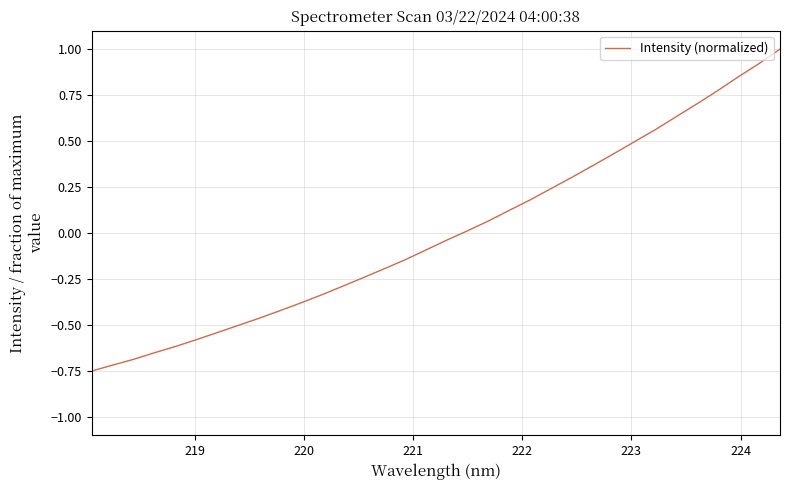

Is this an area chart (filled region under the line)?

No